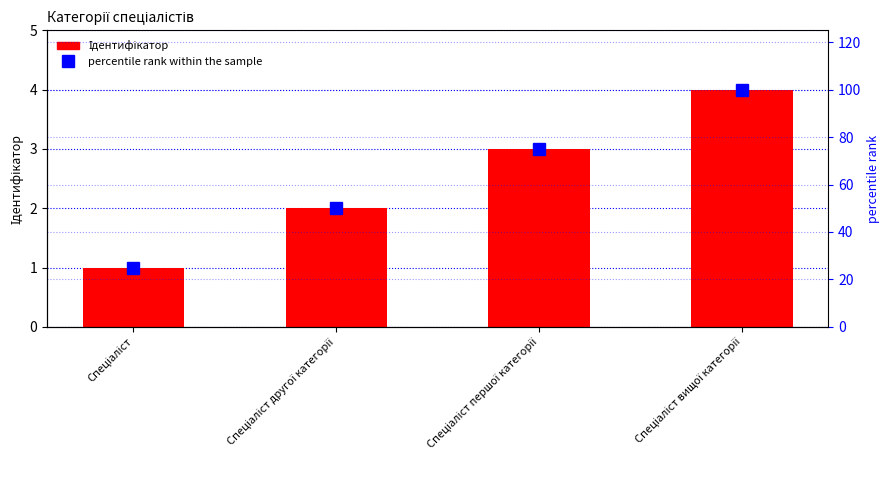

The percentile rank within the sample series shows 21 at Спеціаліст другої категорії. True or false?

False